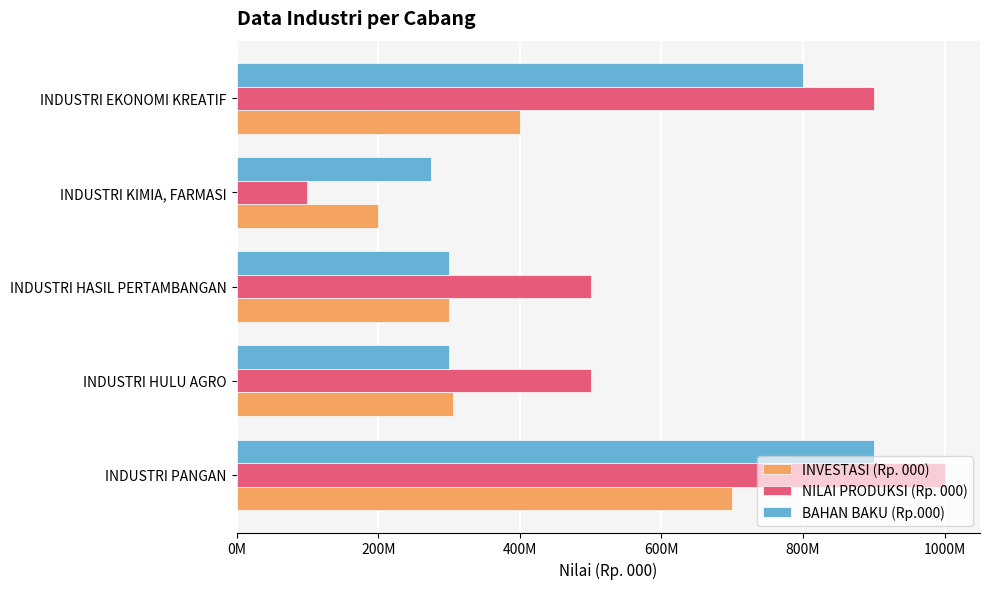

Which series has the largest total across all categories?

NILAI PRODUKSI (Rp. 000)